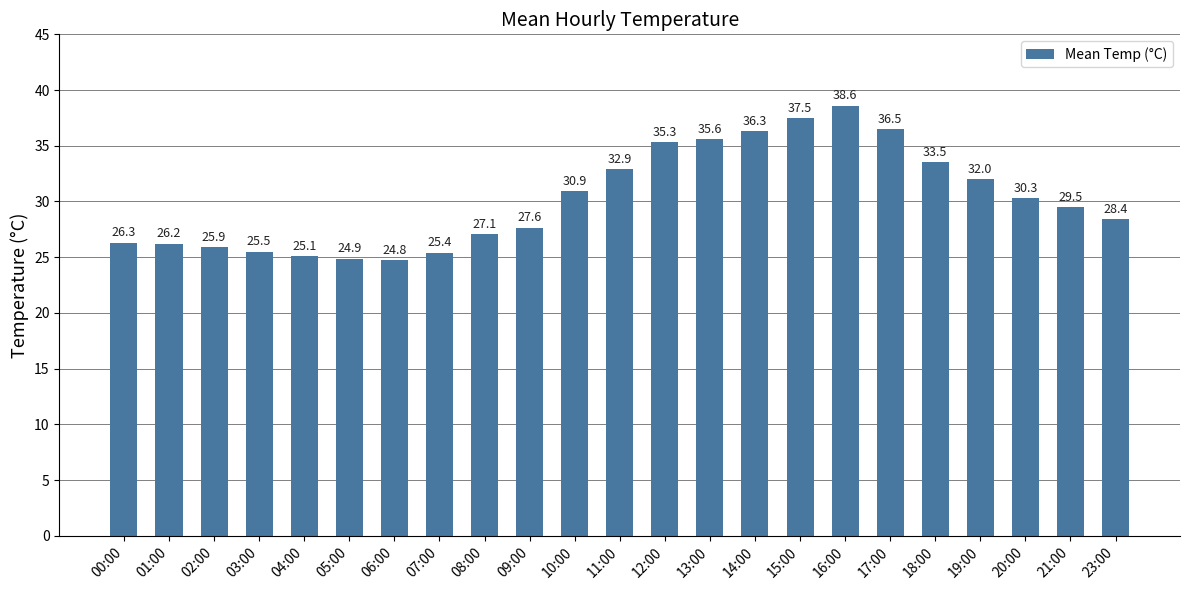

What is the value of the 3rd bar from the left?

25.9